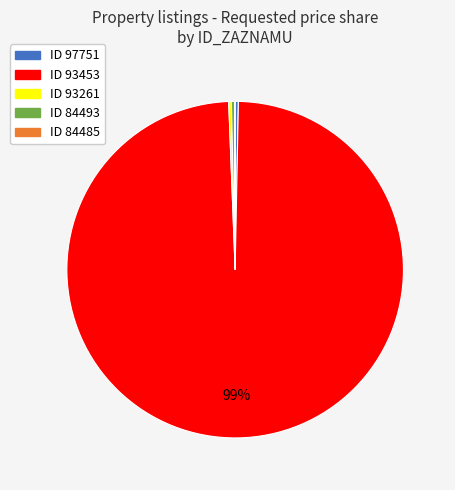

Is there any slice that represents more than half of the pie?

Yes